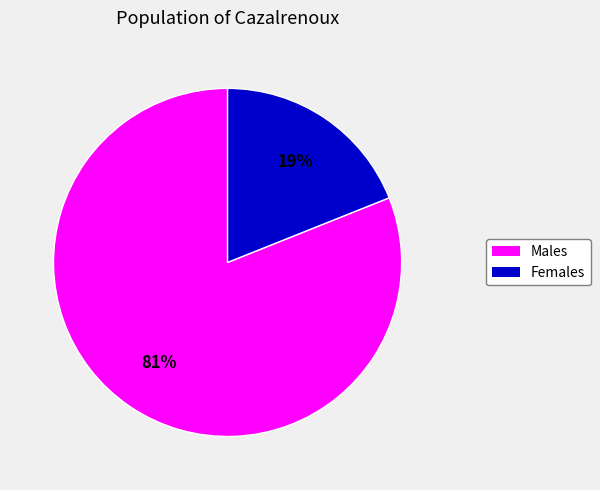

Is there a majority slice in this chart?

Yes